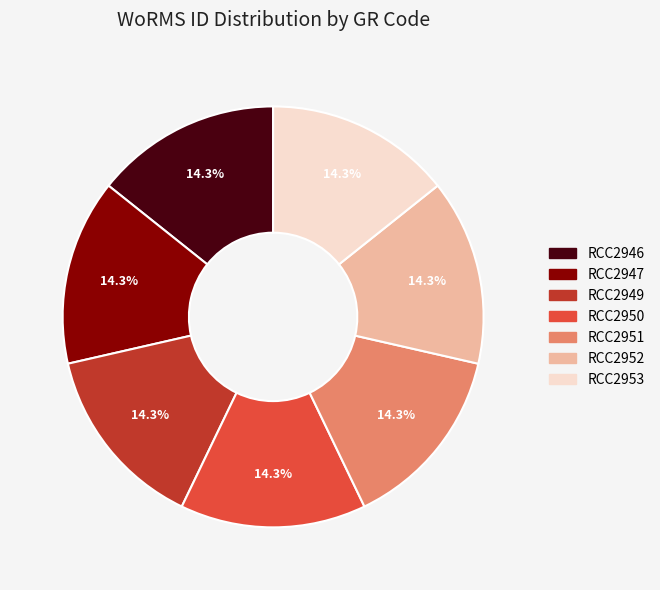

Is RCC2952 the majority of the pie?

No